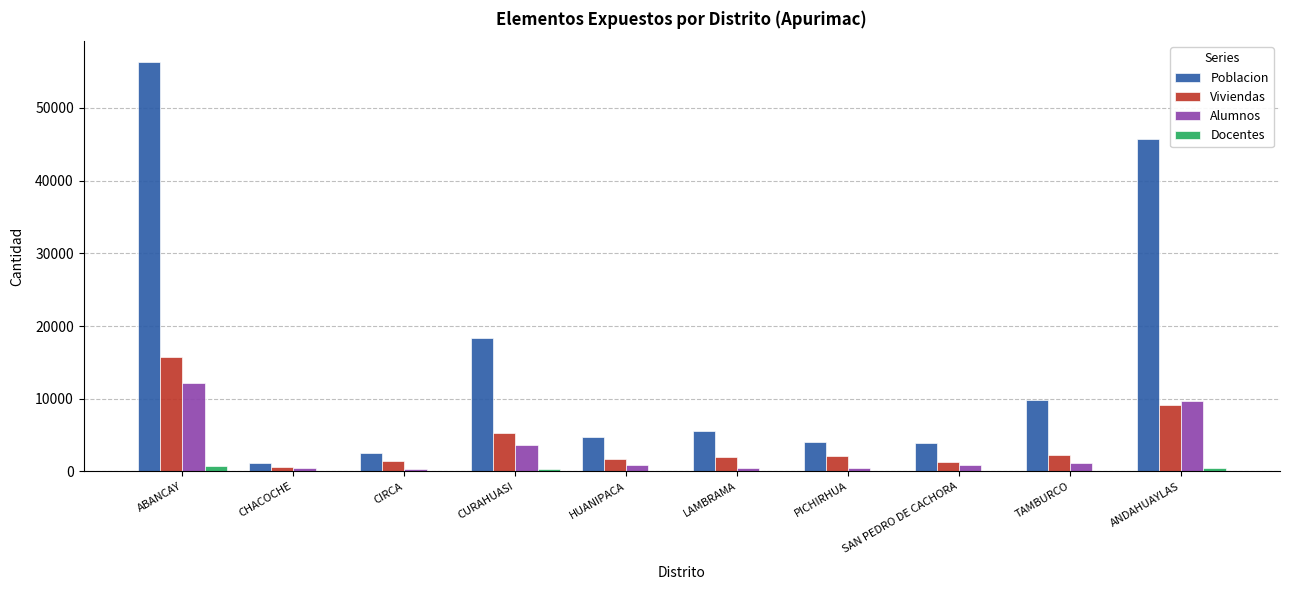

Where does the Docentes series first go above 92?

ABANCAY